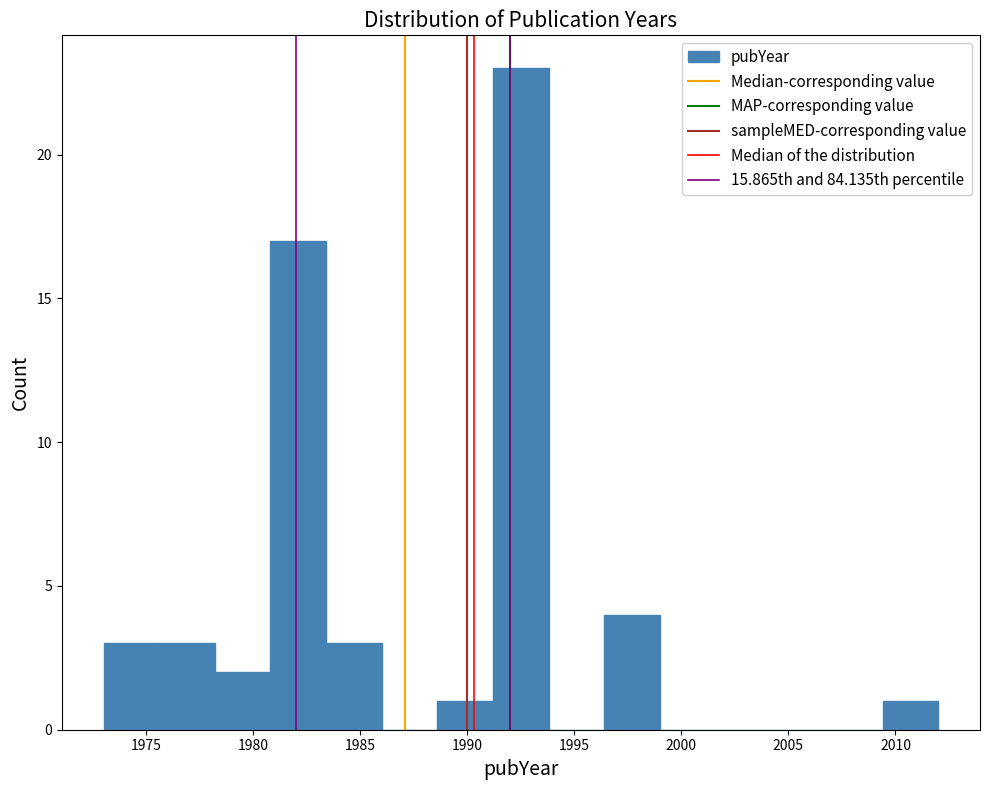

Reading left to right, transcribe this chart: for each bar, give the range it covers on the x-axis and its height. Neither the bar edges nor the heights are printed on the chart, so give them approximately, as read against the axes.

1973.0 to 1975.6: 3
1975.6 to 1978.2: 3
1978.2 to 1980.8: 2
1980.8 to 1983.4: 17
1983.4 to 1986.0: 3
1986.0 to 1988.6: 0
1988.6 to 1991.2: 1
1991.2 to 1993.8: 23
1993.8 to 1996.4: 0
1996.4 to 1999.0: 4
1999.0 to 2001.6: 0
2001.6 to 2004.2: 0
2004.2 to 2006.8: 0
2006.8 to 2009.4: 0
2009.4 to 2012.0: 1